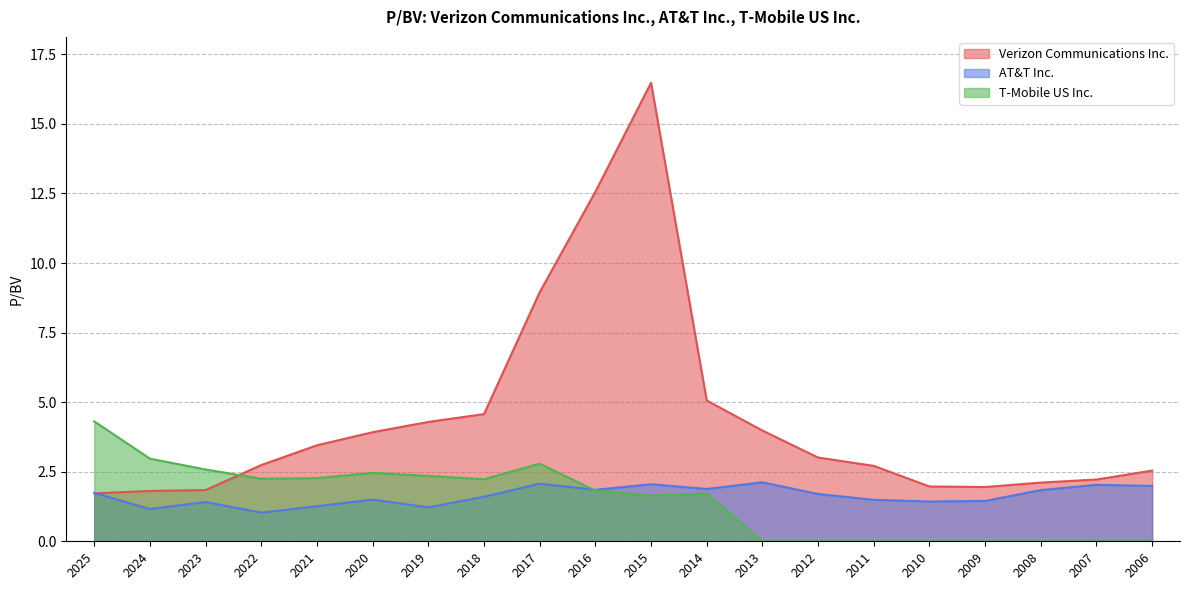

At which label is Verizon Communications Inc. closest to 9?

2017